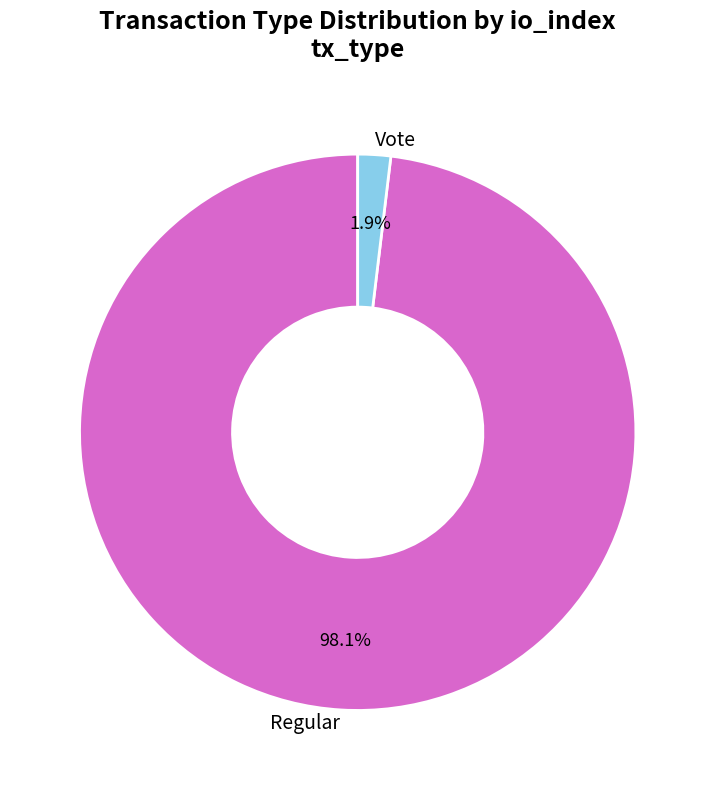

True or false: Vote accounts for 2% of the total.

True